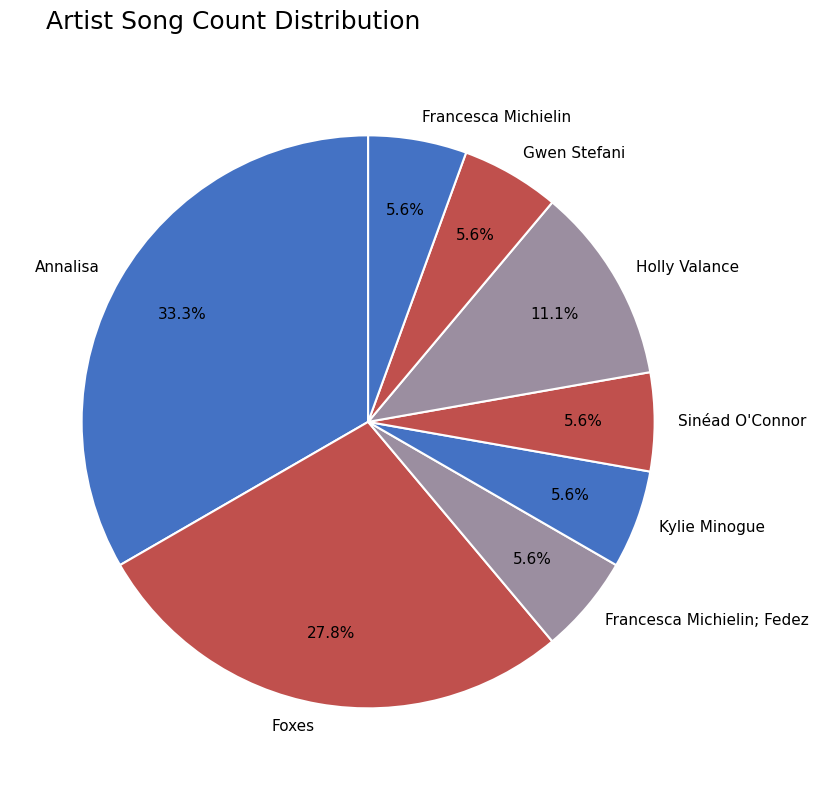

What is the ratio of the value at Foxes to the value at Francesca Michielin; Fedez?

5.0